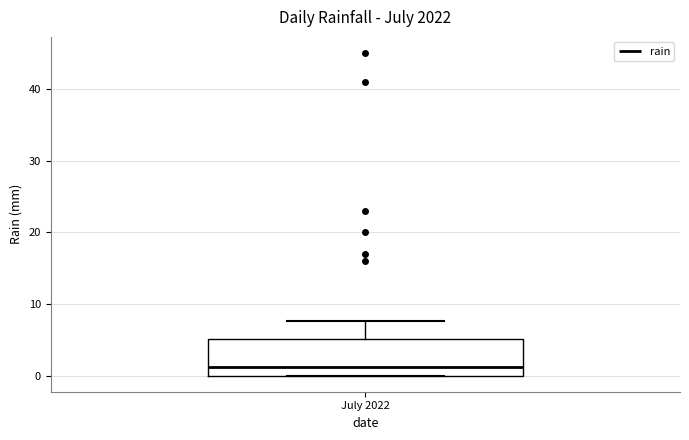

Read this box plot against the y-axis: the position of the median line, the range covered by the box, and the ends of both whiskers. The values are not printed on the chart, so give them approximately, as read against the axis.

median 1, box 0 to 5, whiskers 0 to 8